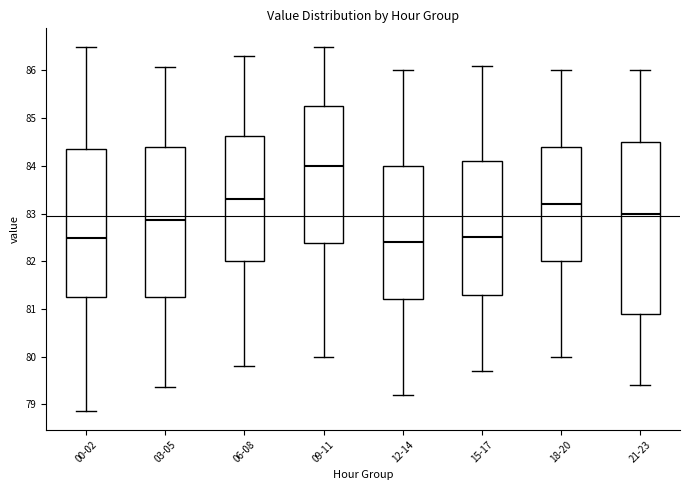

Which box is the tallest, from its lower edge to its upper edge?

21-23